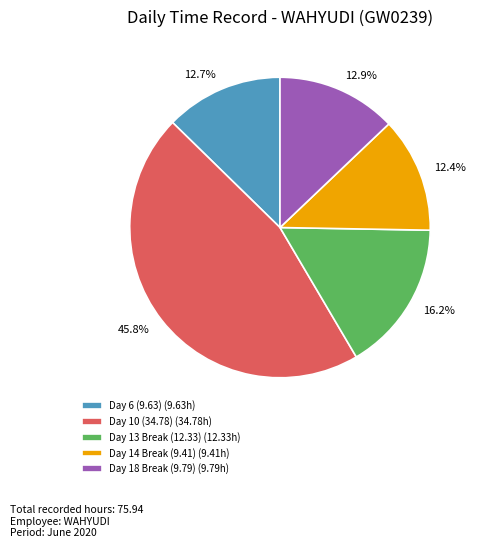

The Day 18 Break (9.79) slice represents 13% of the pie. True or false?

True